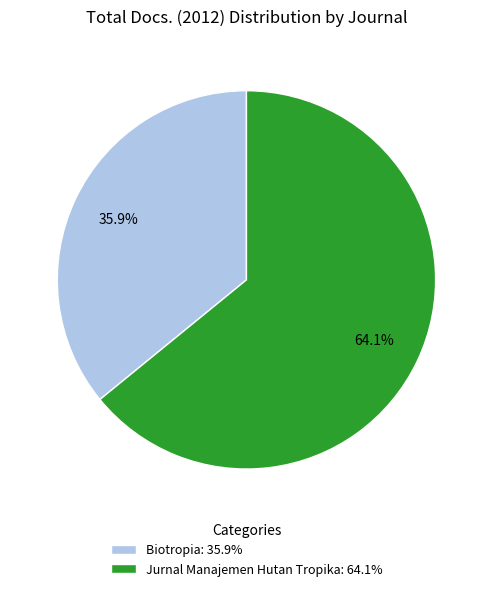

To the nearest percent, what is the difference between the Biotropia and Jurnal Manajemen Hutan Tropika slice percentages?

28%